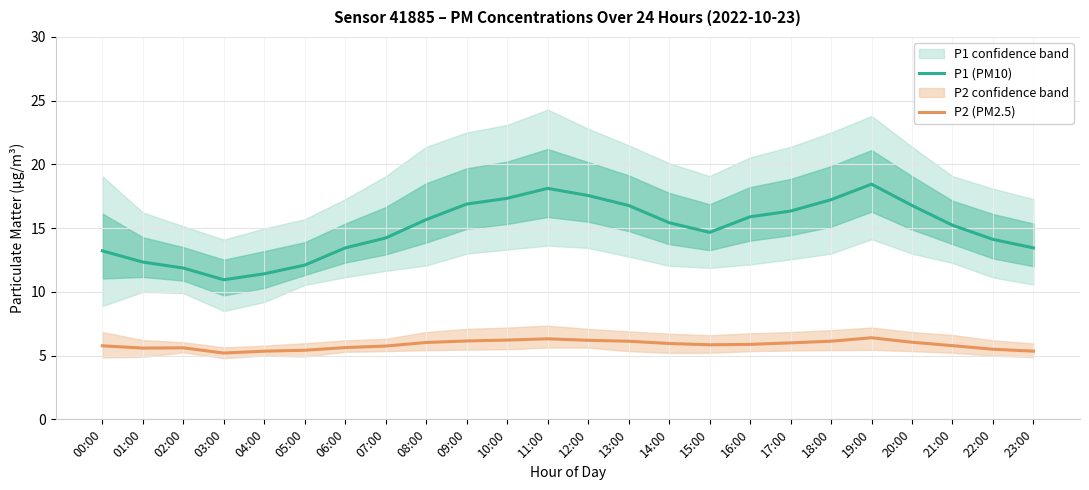

Reading left to right, transcribe all the data shown in this chart.

P1 (PM10): 00:00=13.2	01:00=12.3	02:00=11.9	03:00=10.9	04:00=11.4	05:00=12.1	06:00=13.4	07:00=14.2	08:00=15.7	09:00=16.9	10:00=17.3	11:00=18.1	12:00=17.6	13:00=16.8	14:00=15.4	15:00=14.7	16:00=15.9	17:00=16.3	18:00=17.2	19:00=18.4	20:00=16.8	21:00=15.2	22:00=14.1	23:00=13.4
P2 (PM2.5): 00:00=5.8	01:00=5.6	02:00=5.6	03:00=5.2	04:00=5.3	05:00=5.4	06:00=5.6	07:00=5.8	08:00=6.0	09:00=6.2	10:00=6.2	11:00=6.3	12:00=6.2	13:00=6.1	14:00=6.0	15:00=5.8	16:00=5.9	17:00=6.0	18:00=6.1	19:00=6.4	20:00=6.0	21:00=5.8	22:00=5.5	23:00=5.3